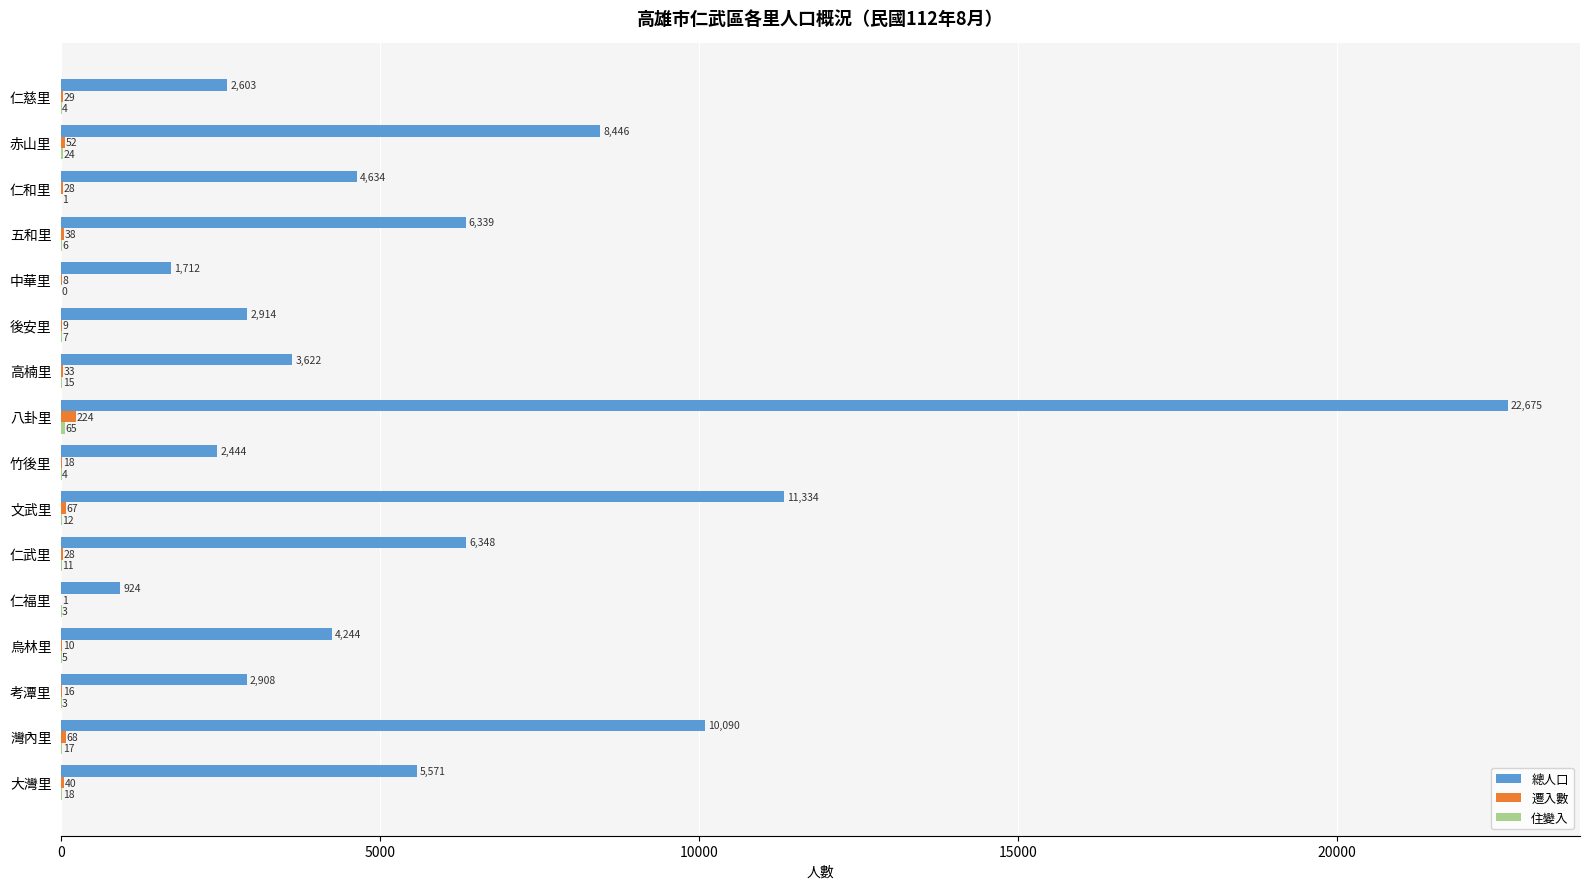

Read the 總人口 value at 考潭里.

2908